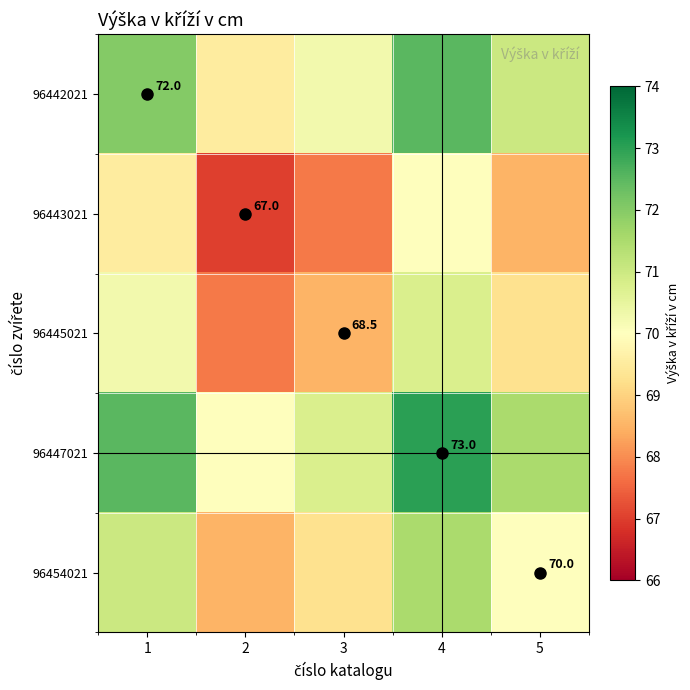

What is the difference between the maximum and minimum values in the 96447021 series?

3.0